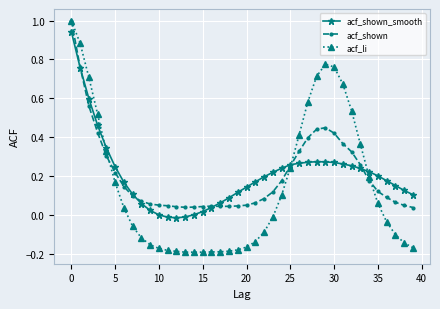

Count the number of categories in the chart.

40